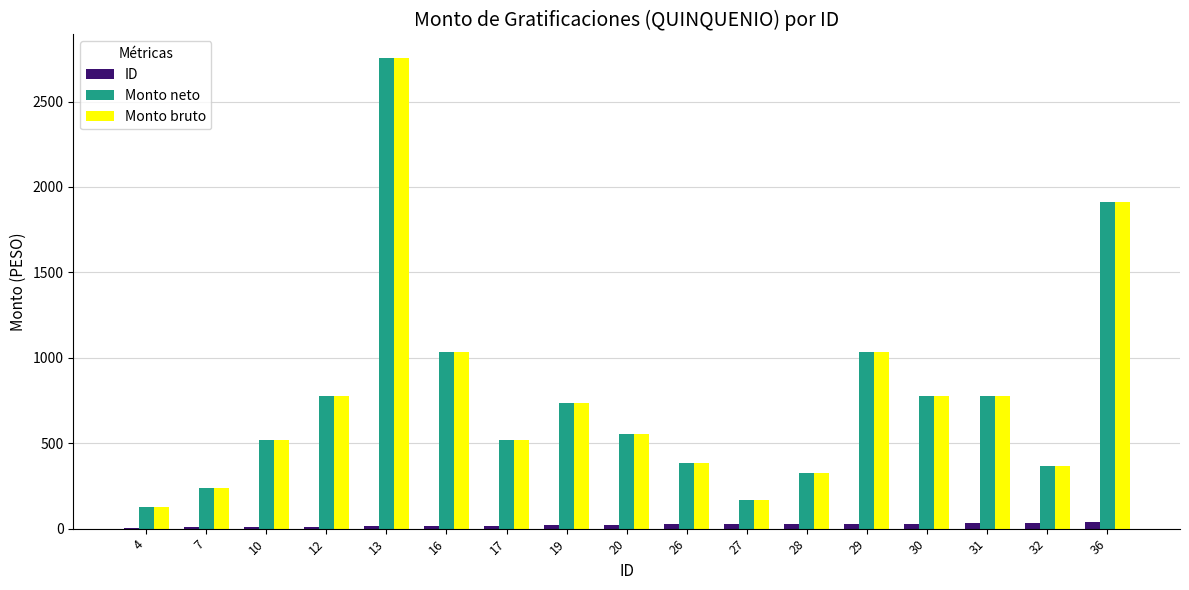

The value of Monto bruto at 28 is 325.3. True or false?

True